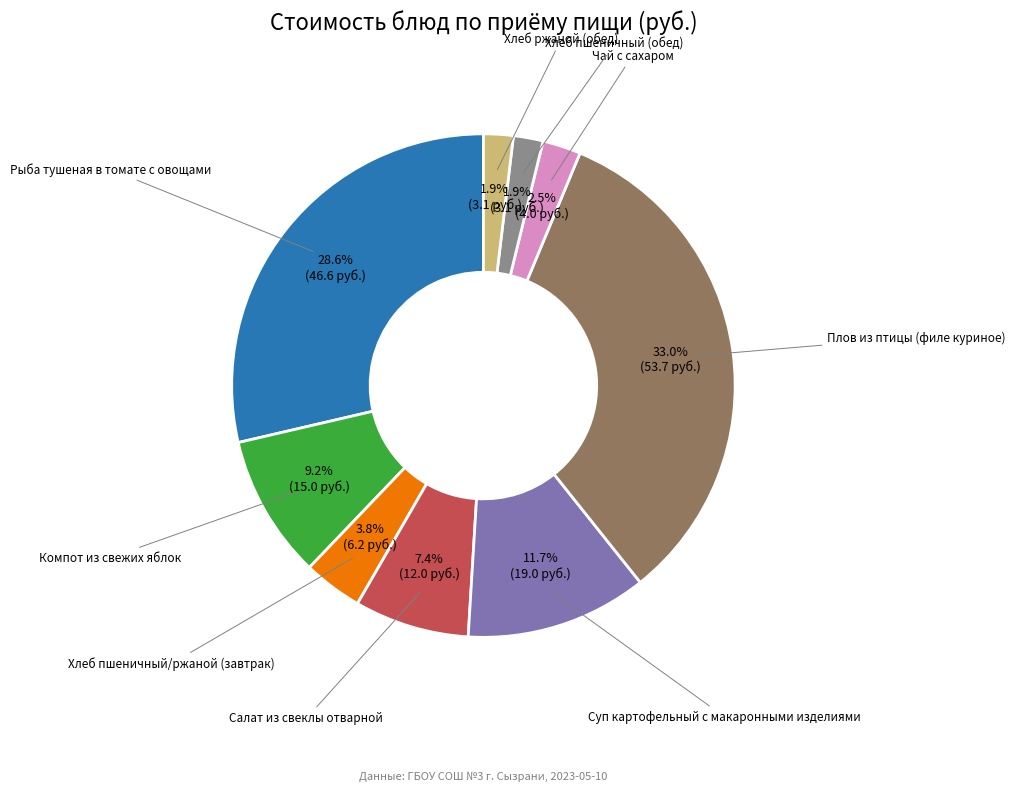

To the nearest percent, what portion does Хлеб пшеничный/ржаной (завтрак) represent?

4%